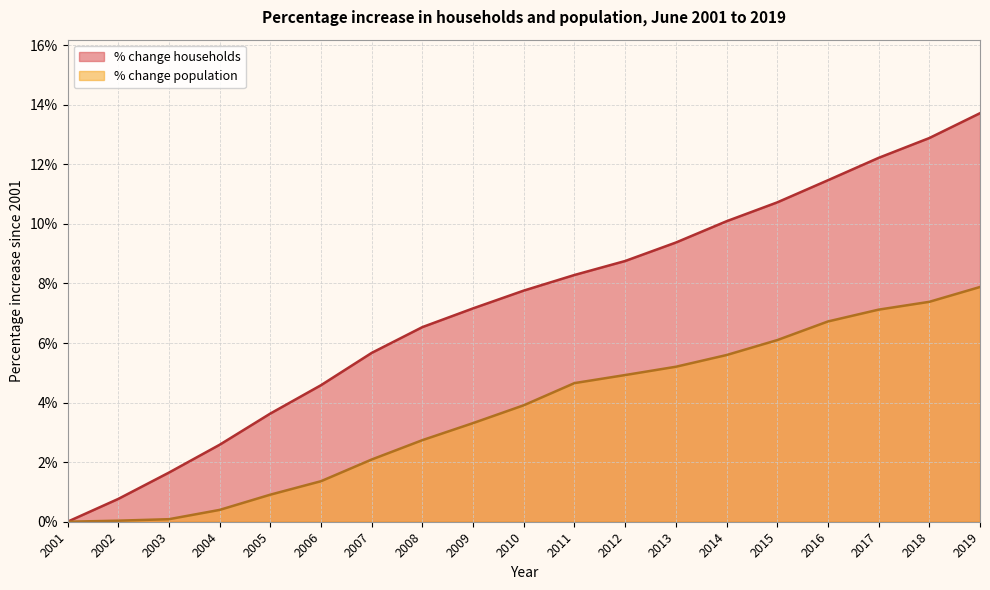

True or false: % change population and % change households intersect in this chart.

False